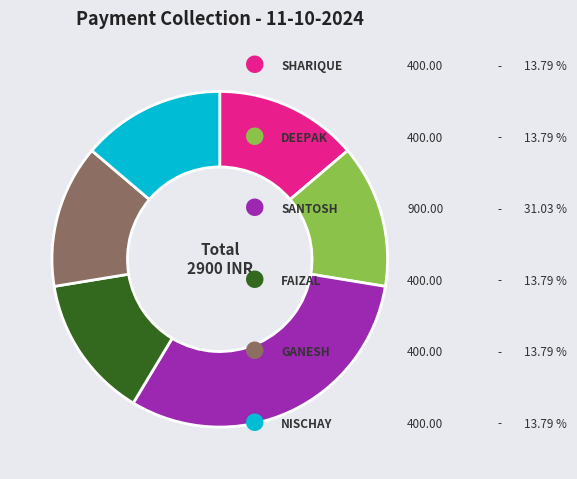

Is there a majority slice in this chart?

No